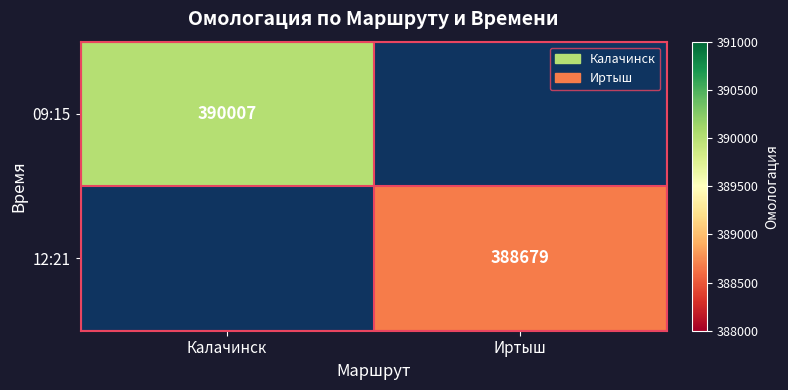

True or false: 09:15 has a value of 390007 at Калачинск.

True